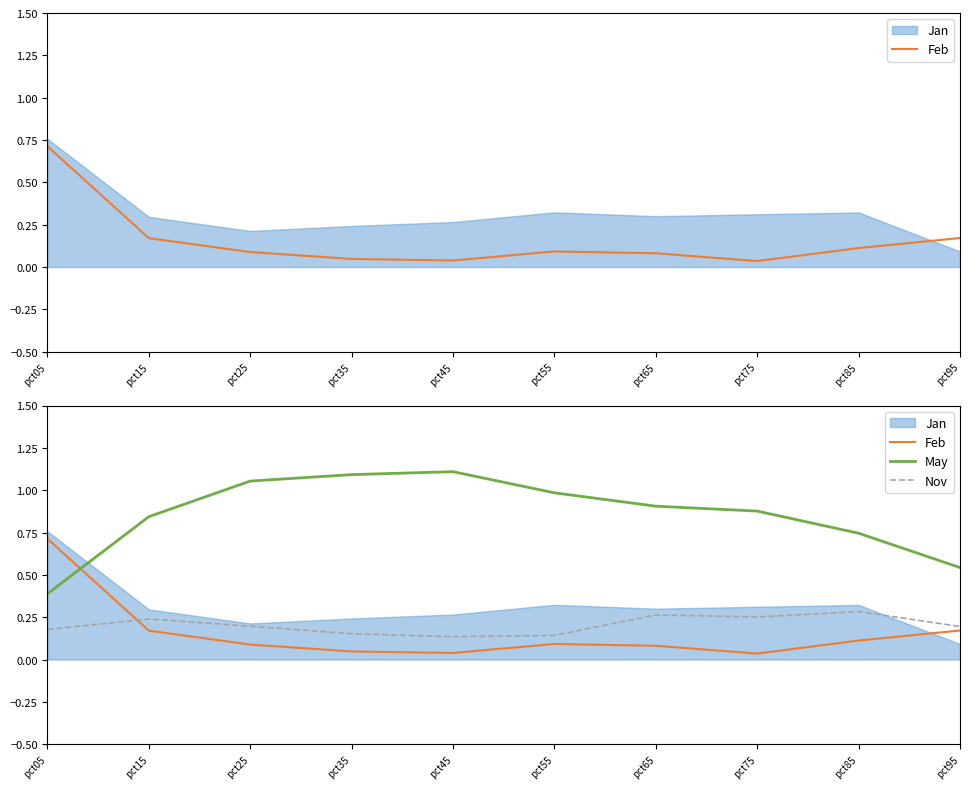

How many lines are shown in the chart?

3